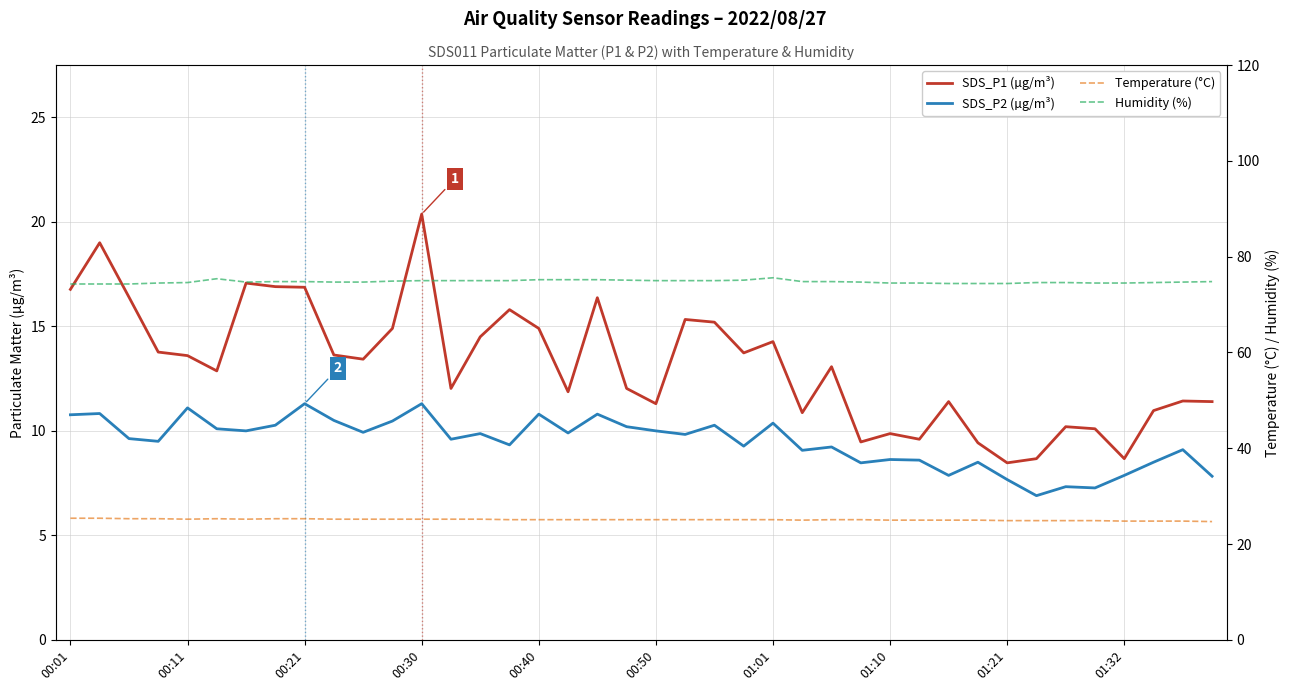

What is the total value across all series at 18?

127.5